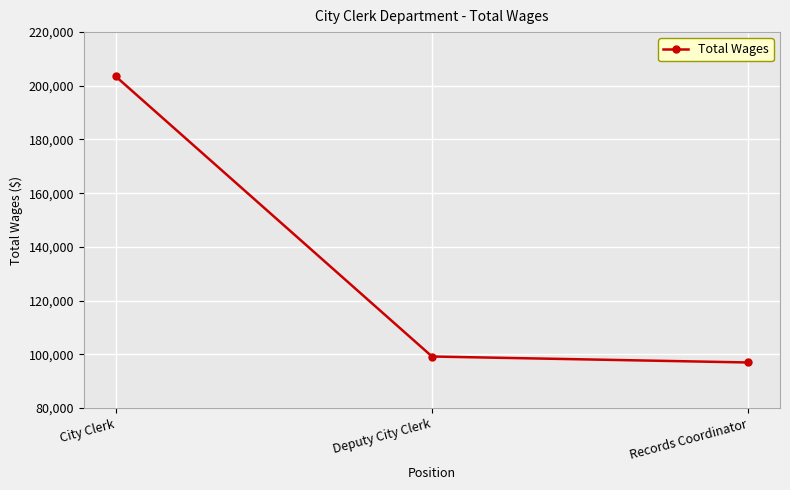

List the labels in order of value, largest first.

City Clerk, Deputy City Clerk, Records Coordinator